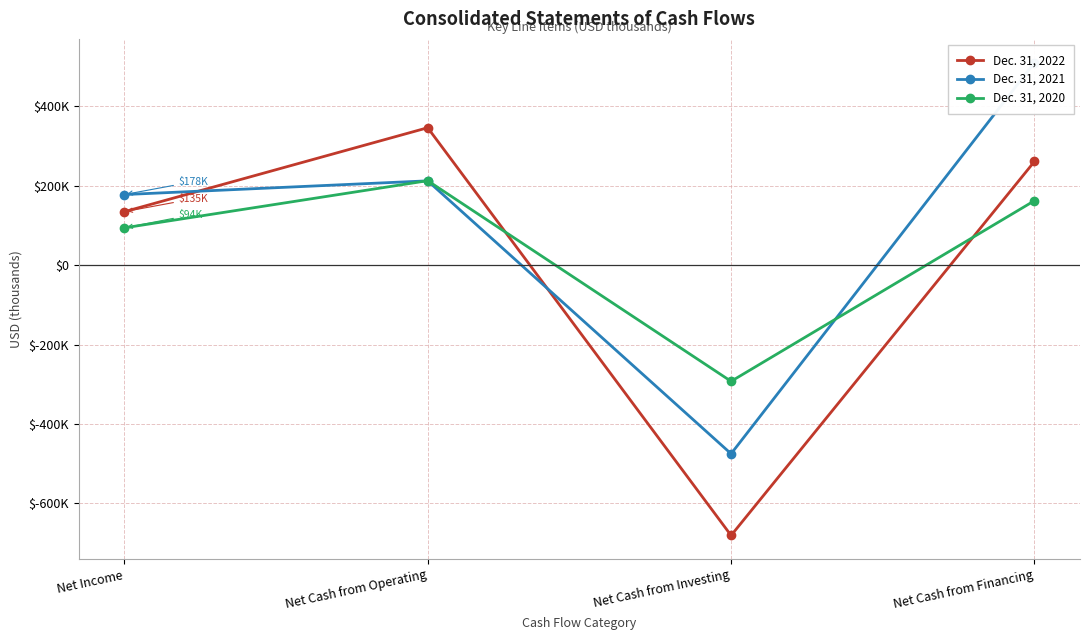

Rank the series at Net Cash from Operating from highest to lowest value.

Dec. 31, 2022, Dec. 31, 2020, Dec. 31, 2021